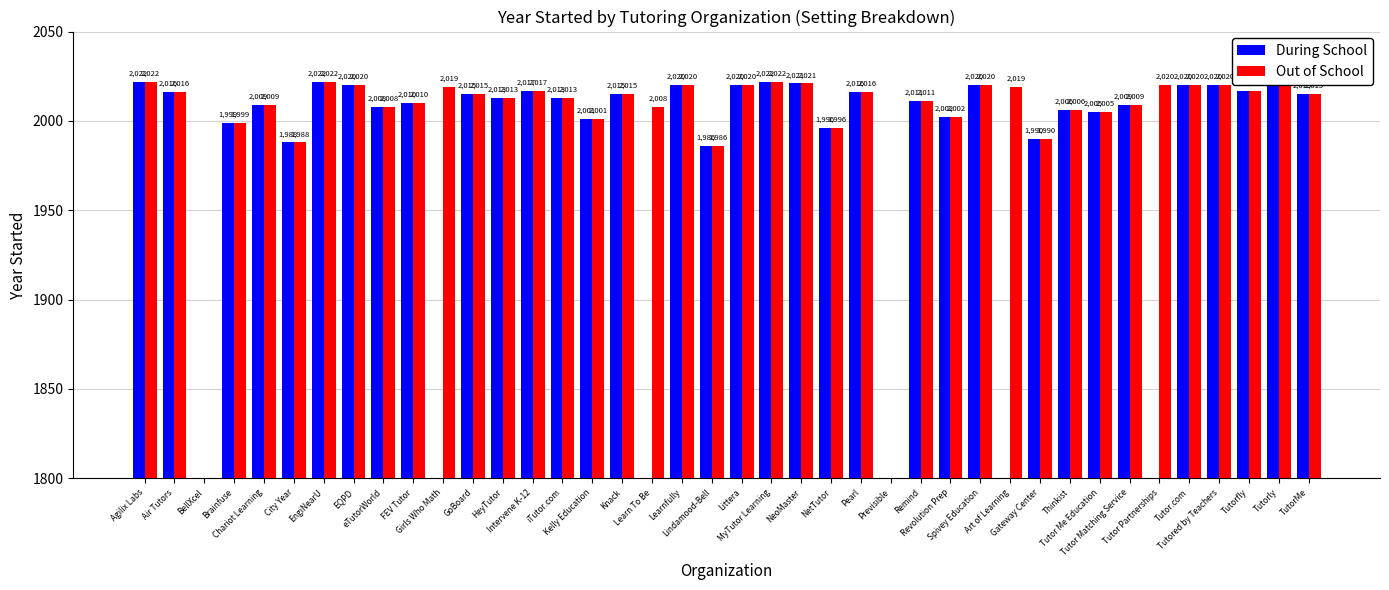

What are all the series names shown in the legend?

During School, Out of School